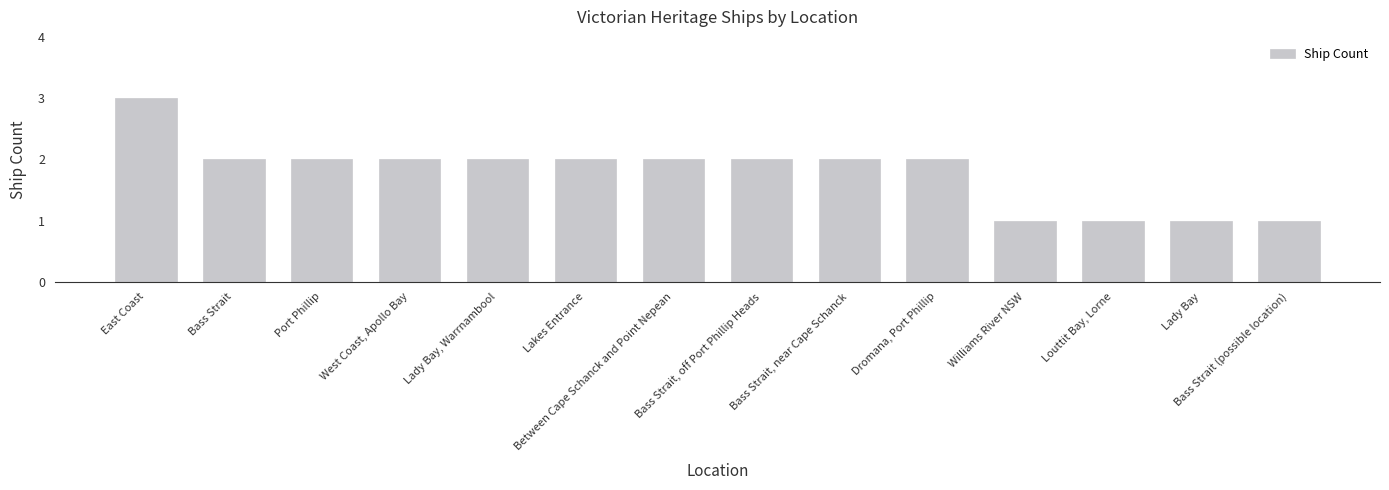

What is the value of the 11th bar from the left?

1